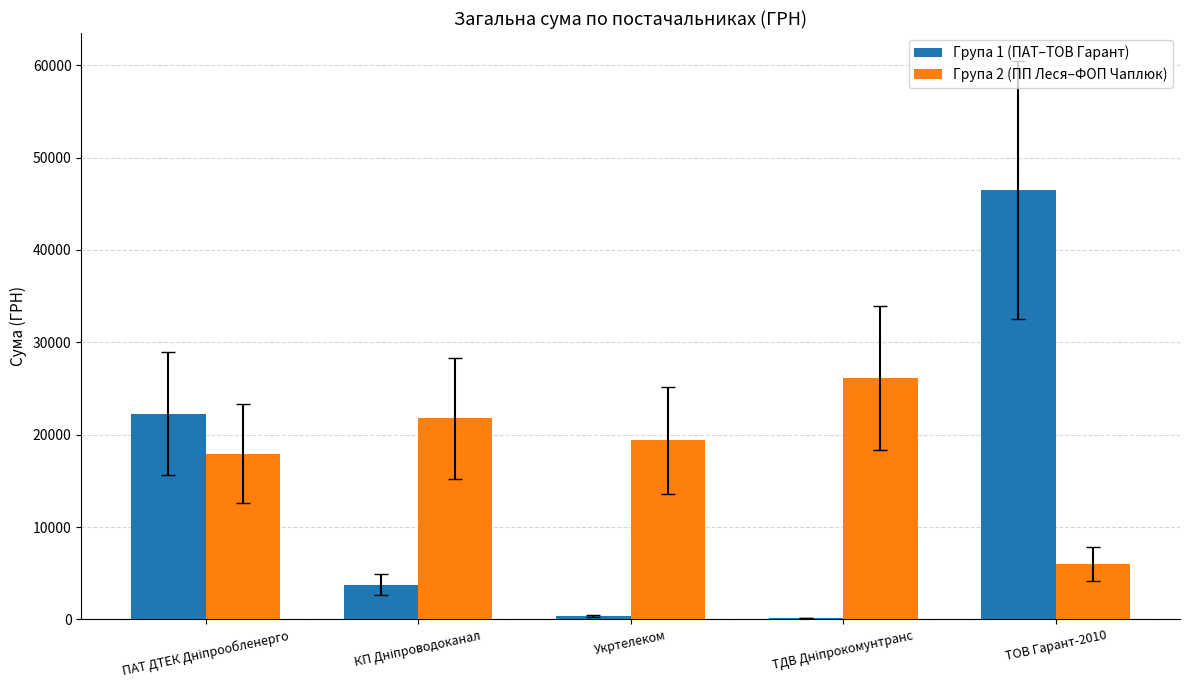

How many data points does each series have?

5